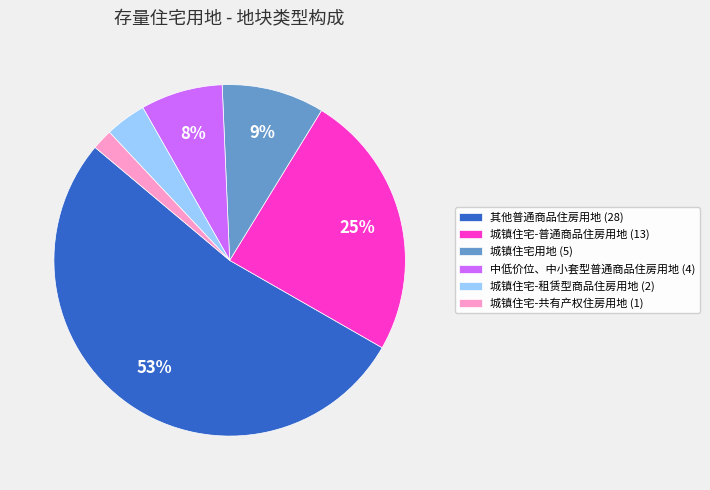

The 城镇住宅-普通商品住房用地 (13) slice represents 25% of the pie. True or false?

True